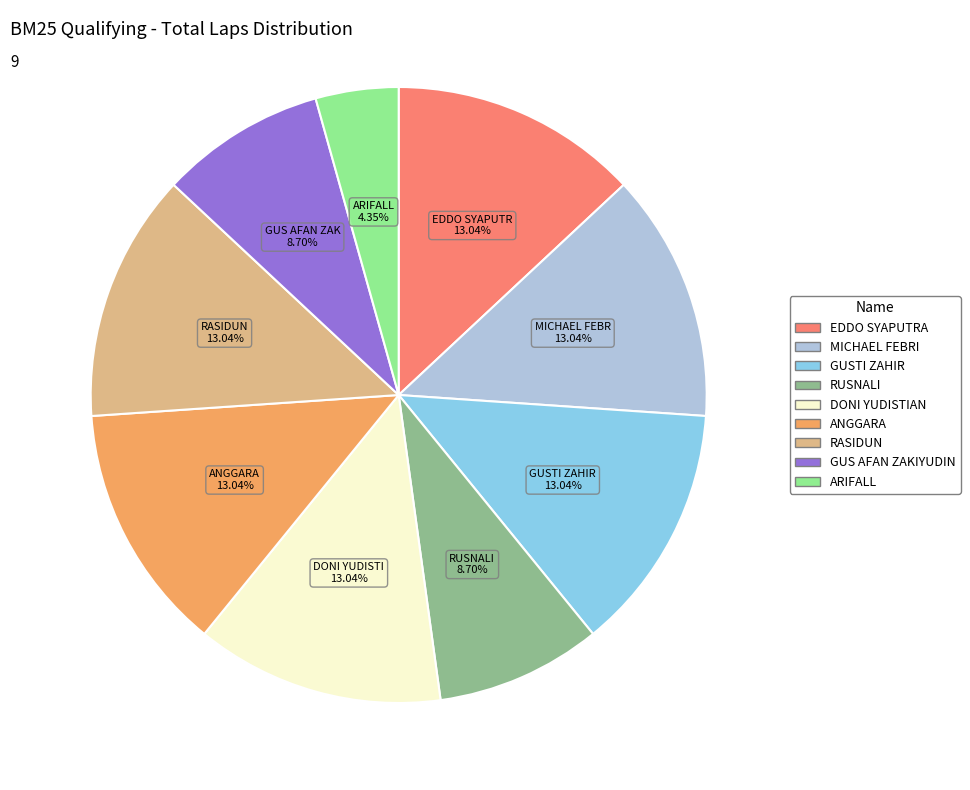

What is the ratio of the value at RUSNALI to the value at RASIDUN?

0.7